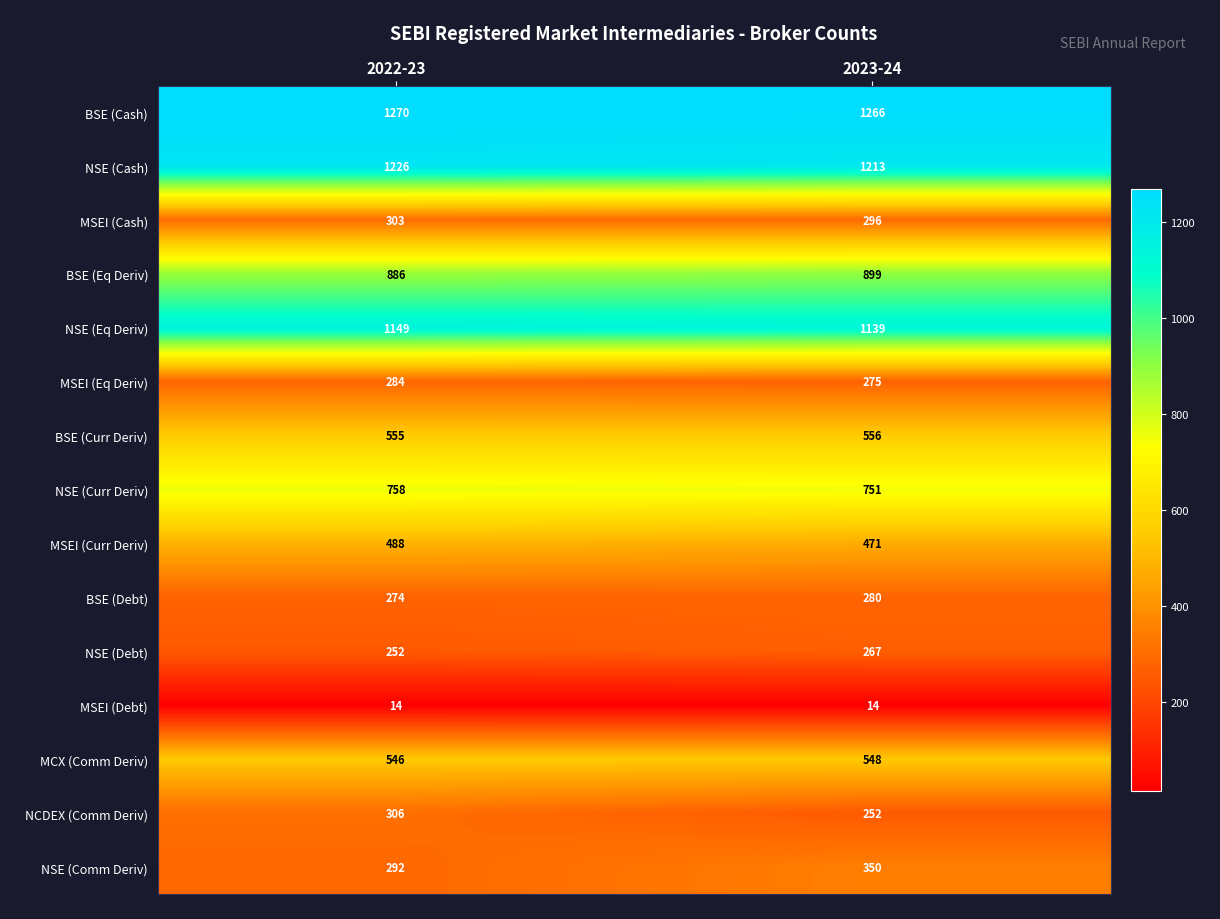

The NSE (Debt) series shows 267 at 2023-24. True or false?

True